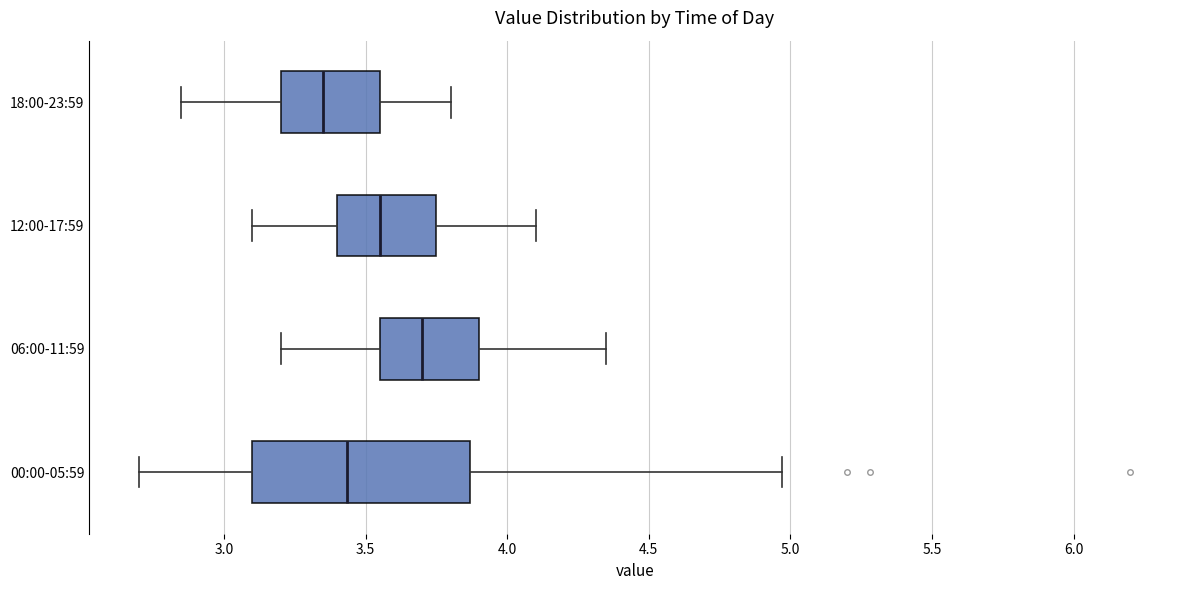

Where is the left edge of the box for 18:00-23:59 on the x-axis? The values are not printed on the chart, so give them approximately, as read against the axis.

3.20